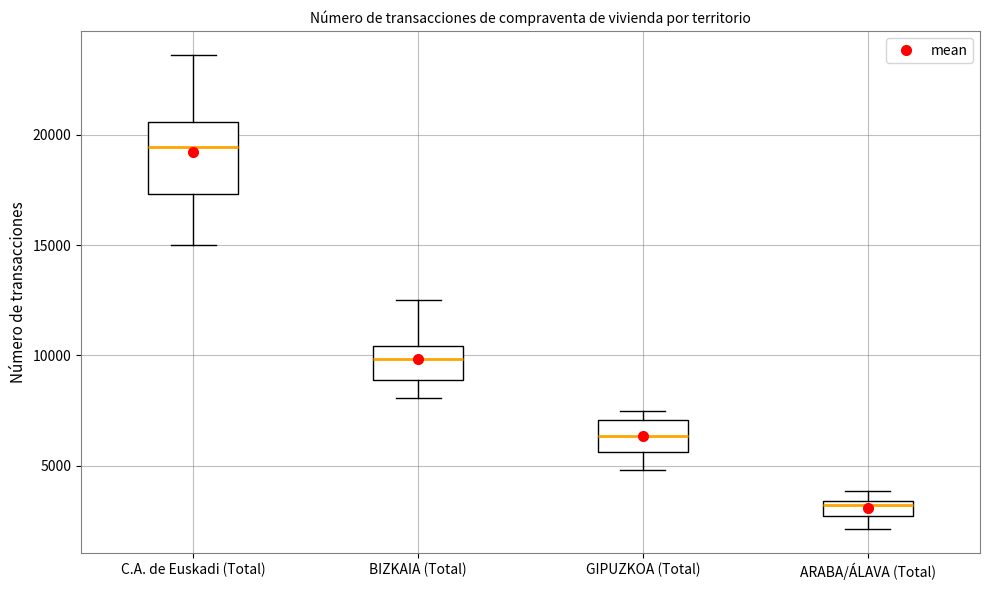

Which box is the tallest, from its lower edge to its upper edge?

C.A. de Euskadi (Total)